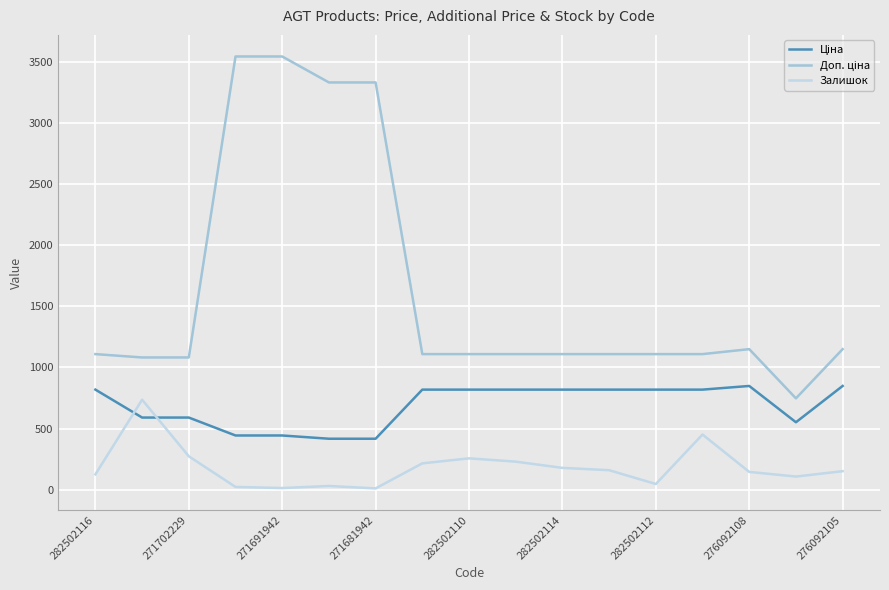

What is the difference between the maximum and minimum values in the Залишок series?

726.0